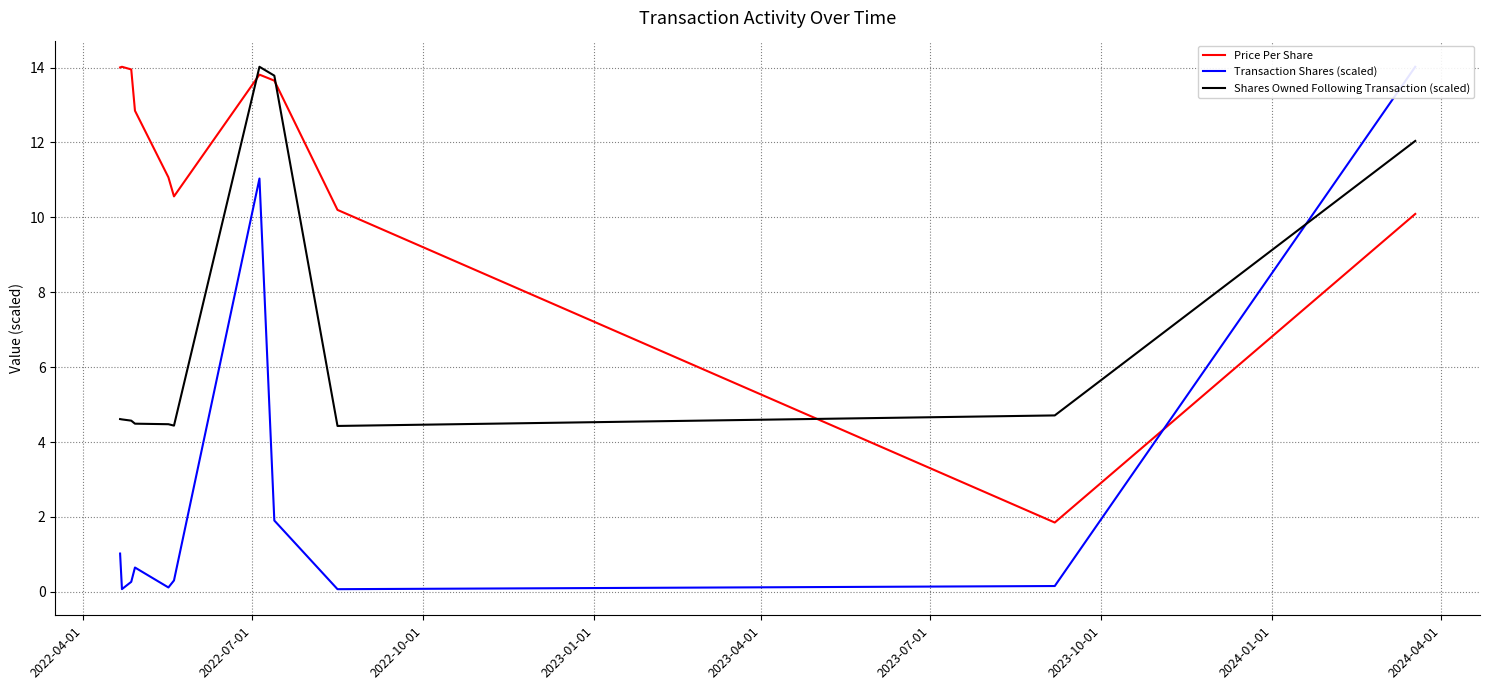

How many lines are shown in the chart?

3